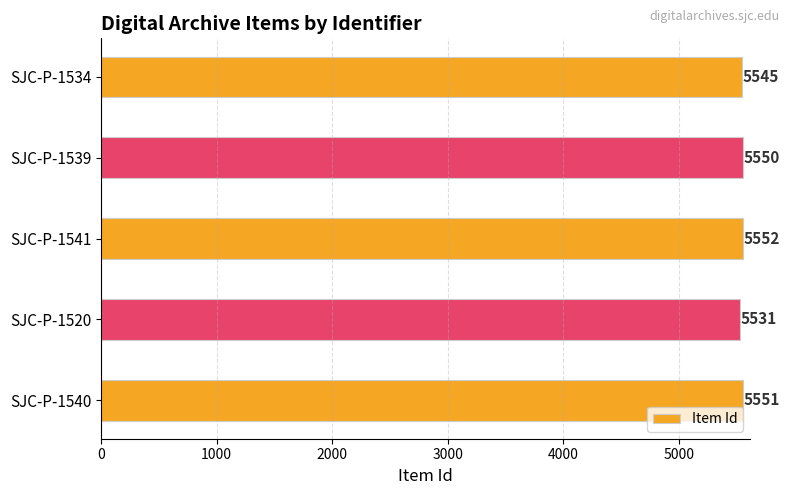

List the labels in order of value, largest first.

SJC-P-1541, SJC-P-1540, SJC-P-1539, SJC-P-1534, SJC-P-1520